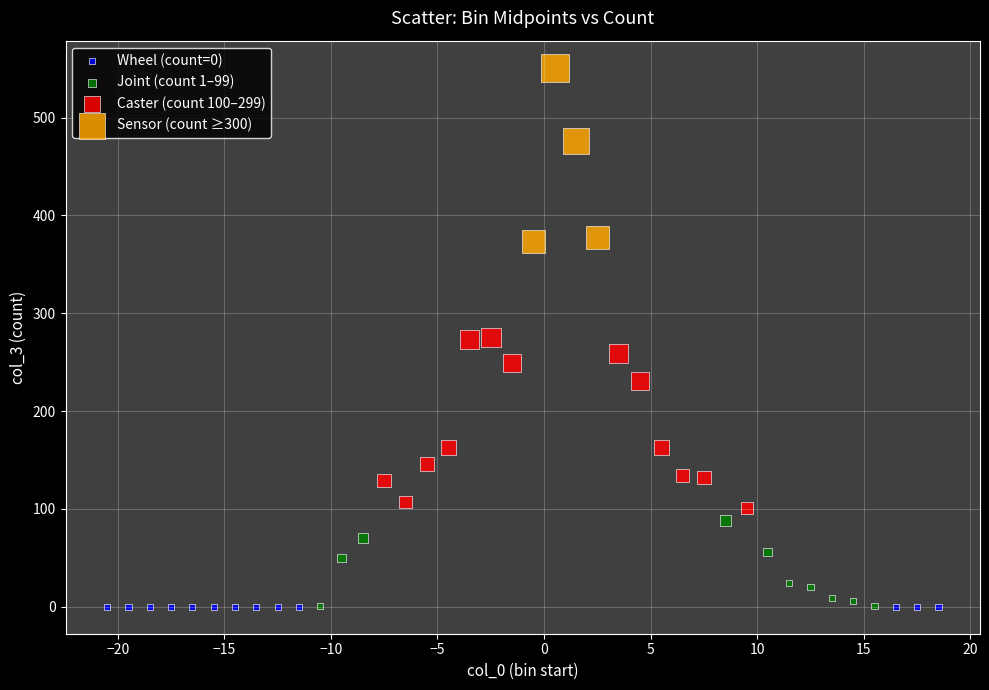

Which series contains the highest Y value?

Sensor (count ≥300)